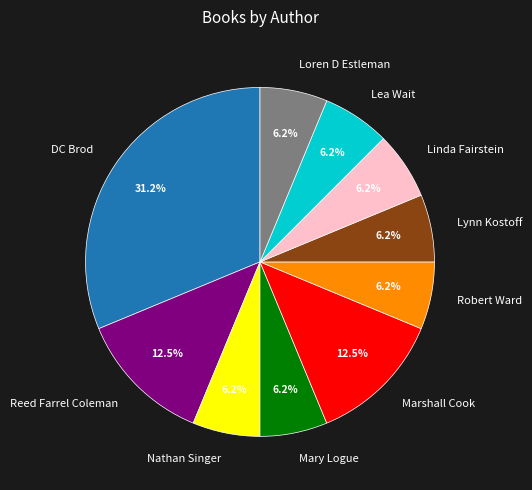

What is the largest slice in the pie chart?

DC Brod